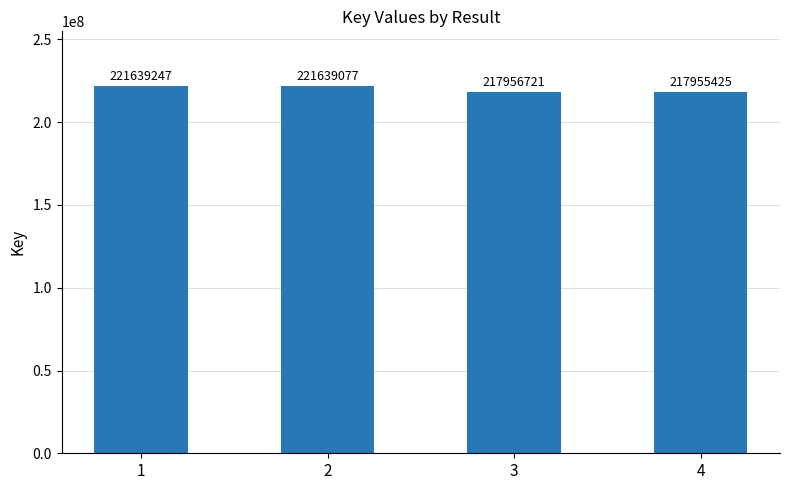

At which category does the chart reach its minimum across all series?

4